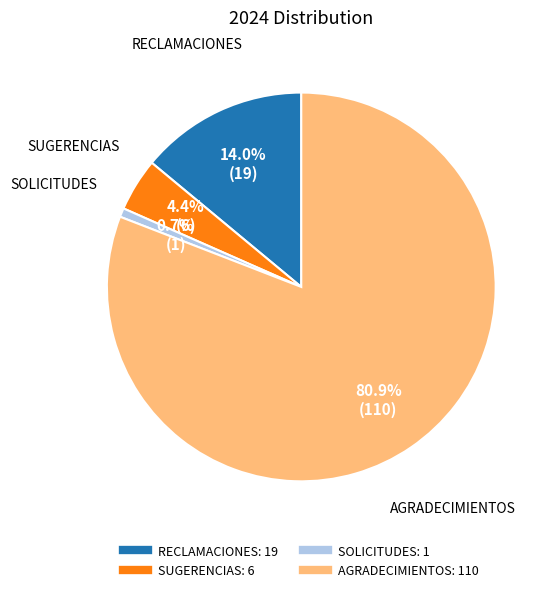

Does AGRADECIMIENTOS account for over 50% of the chart?

Yes